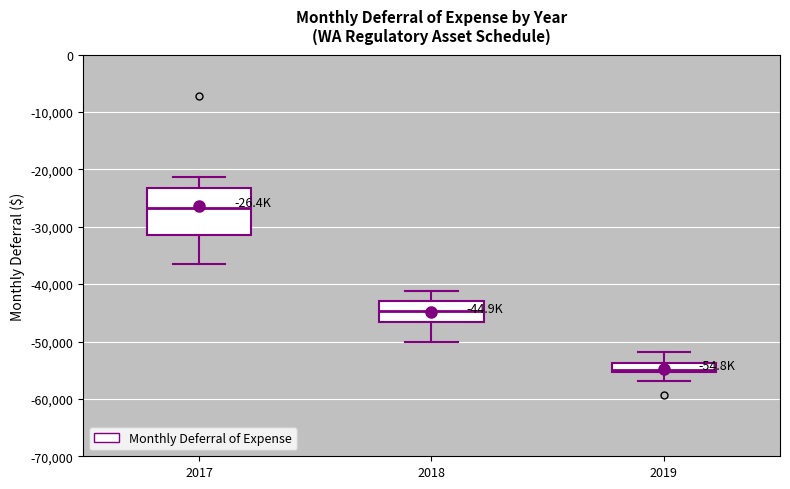

Which box is the tallest, from its lower edge to its upper edge?

2017